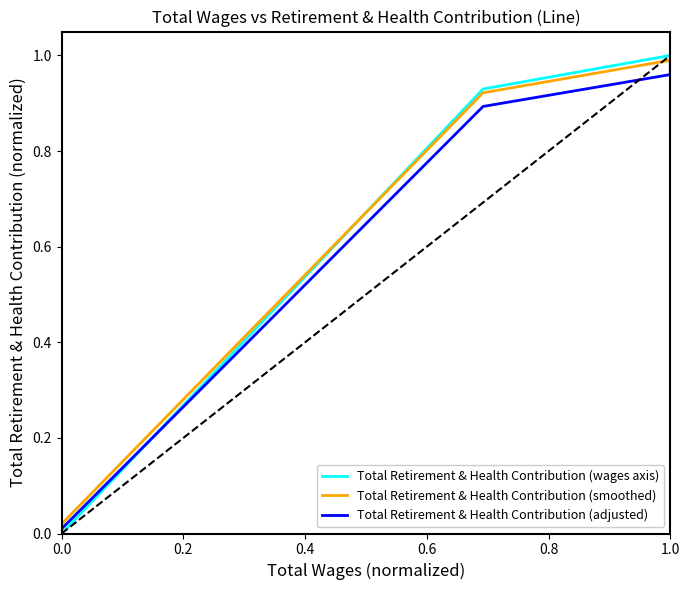

Which series has the largest total across all categories?

Total Retirement & Health Contribution (smoothed)